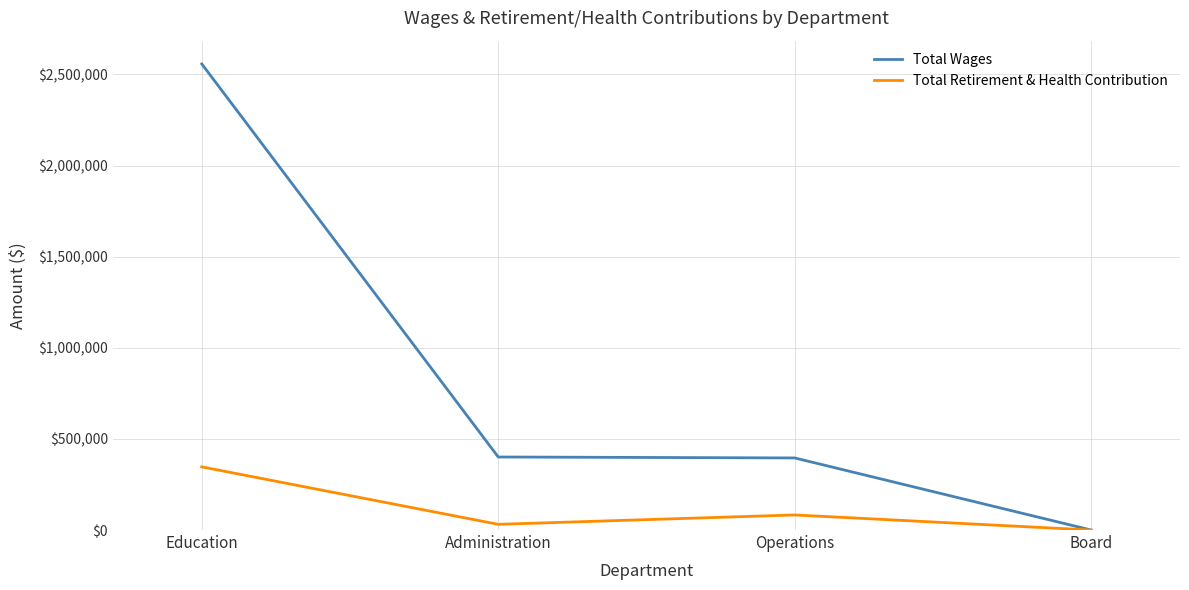

What value does the Total Retirement & Health Contribution series have at Education?

346429